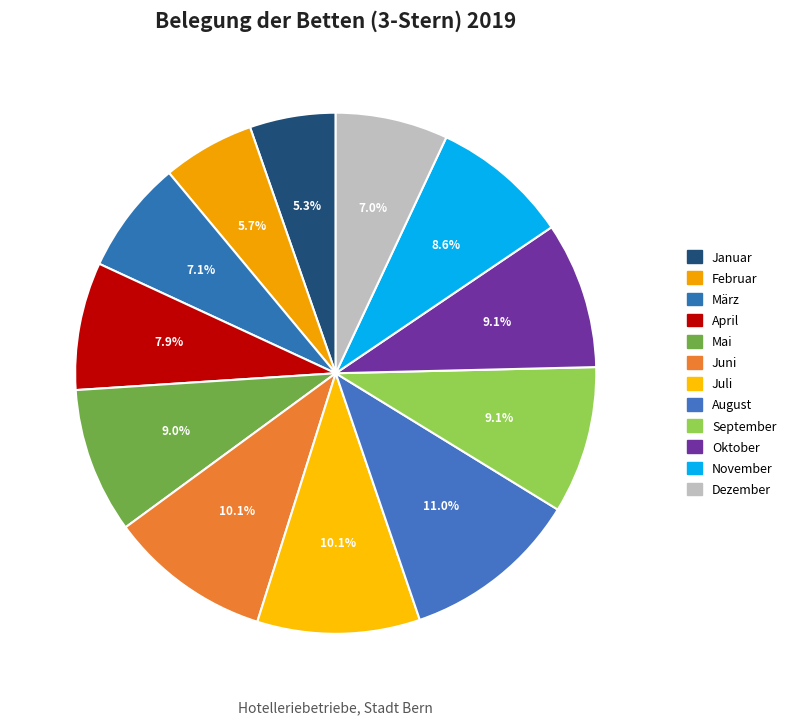

Count the number of slices in the pie.

12